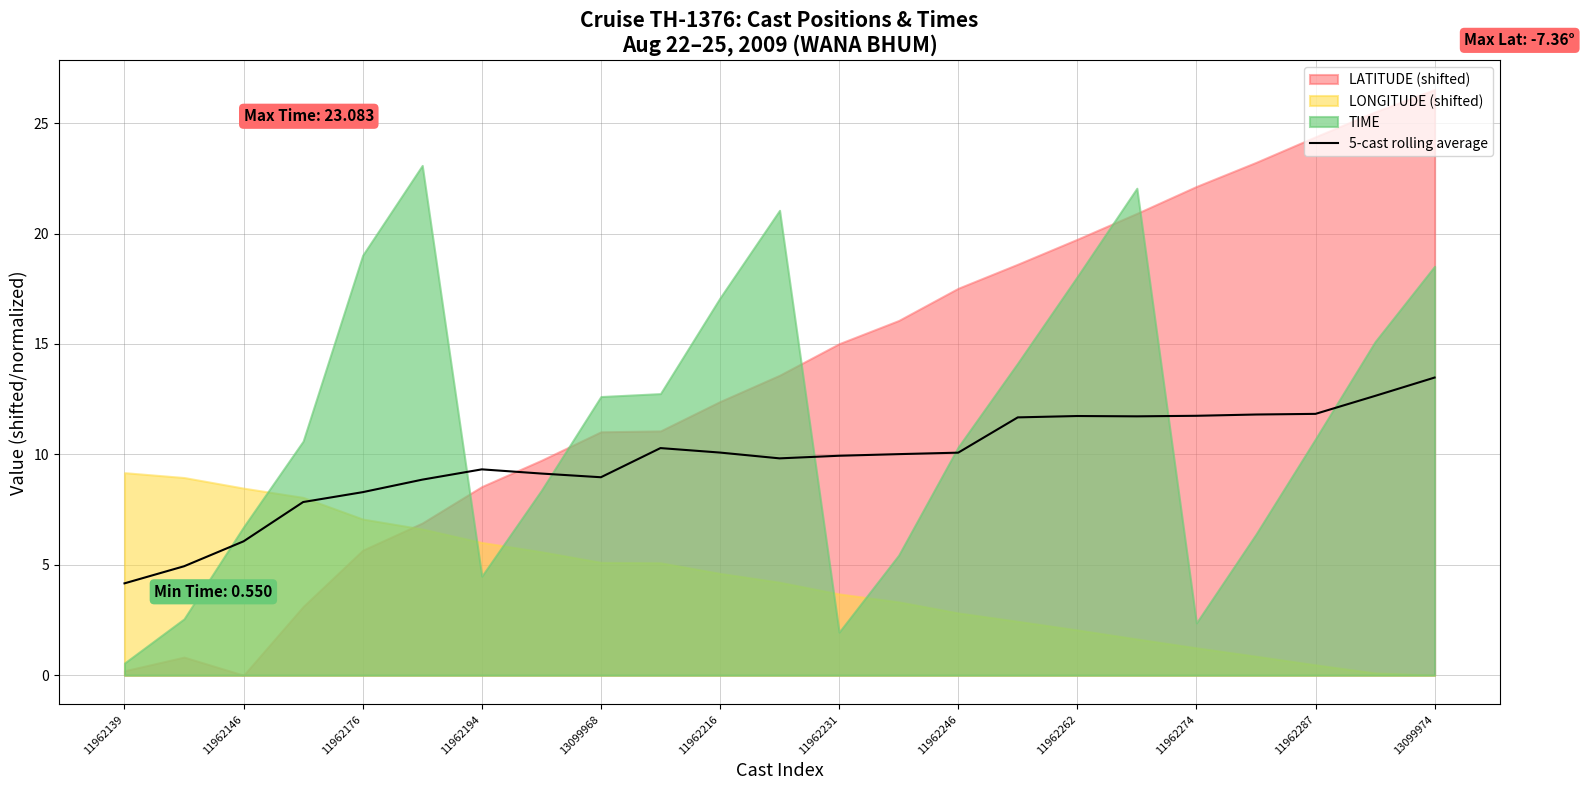

Reading left to right, transcribe all the data shown in this chart.

4.2	4.9	6.1	7.8	8.3	8.9	9.3	9.1	9.0	10.3	10.1	9.8	9.9	10.0	10.1	11.7	11.7	11.7	11.7	11.8	11.8	12.6	13.5